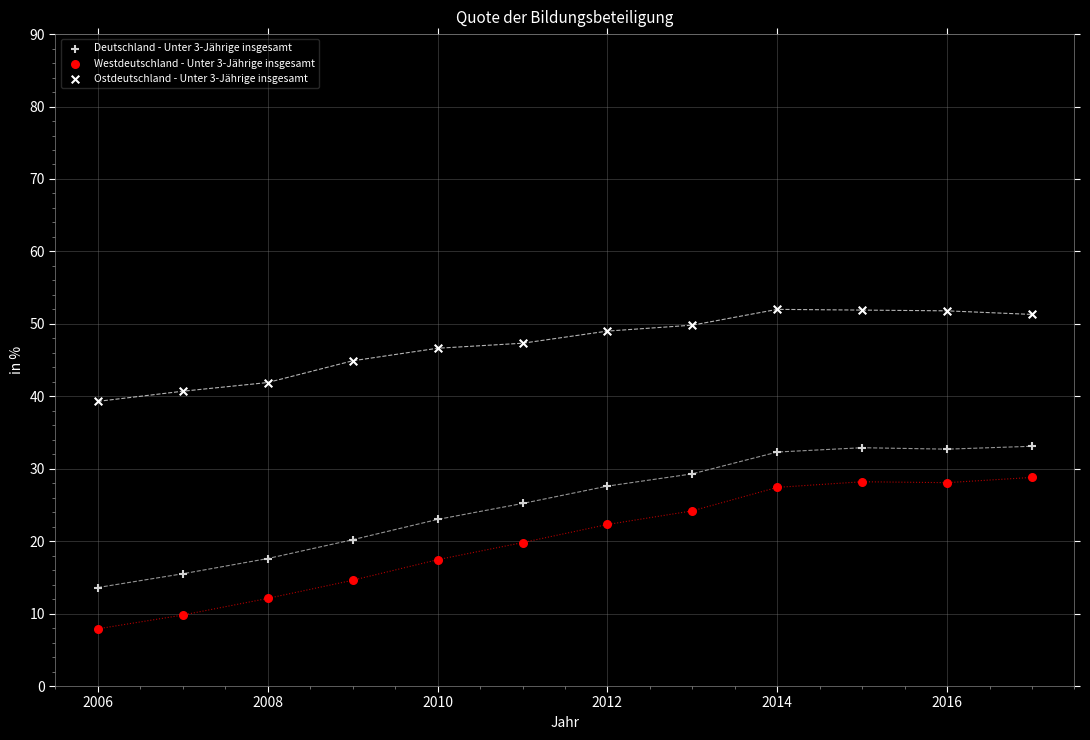

Which series contains the lowest Y value?

Westdeutschland - Unter 3-Jährige insgesamt